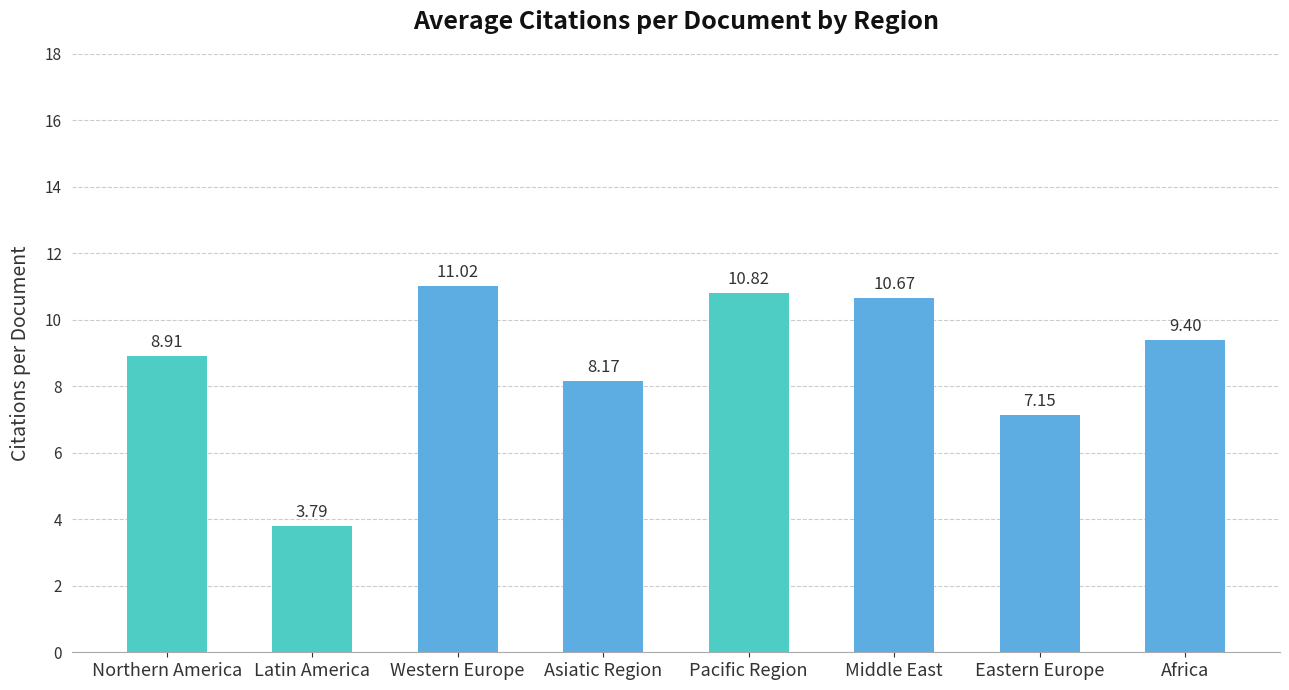

The chart shows a value of 10.8 at Pacific Region. True or false?

True